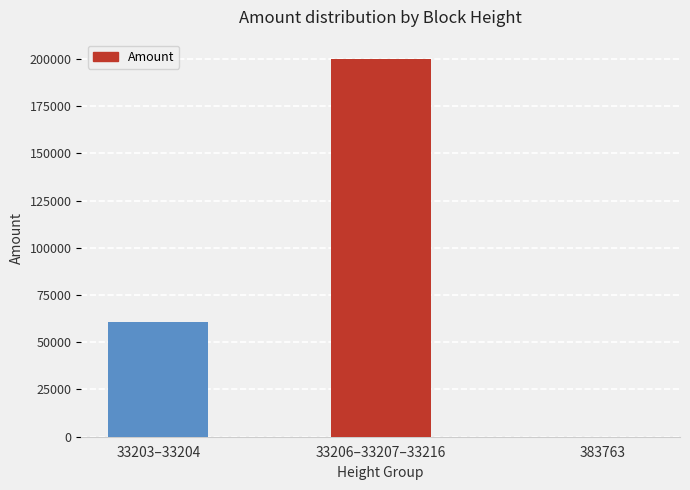

The chart shows a value of 200143 at 33206–33207–33216. True or false?

True